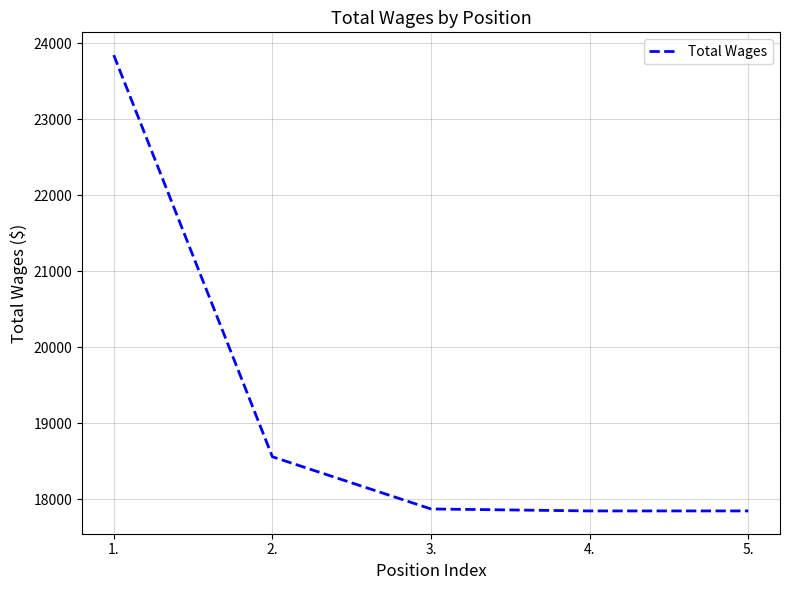

True or false: the data has more than 2 interior local peaks.

False